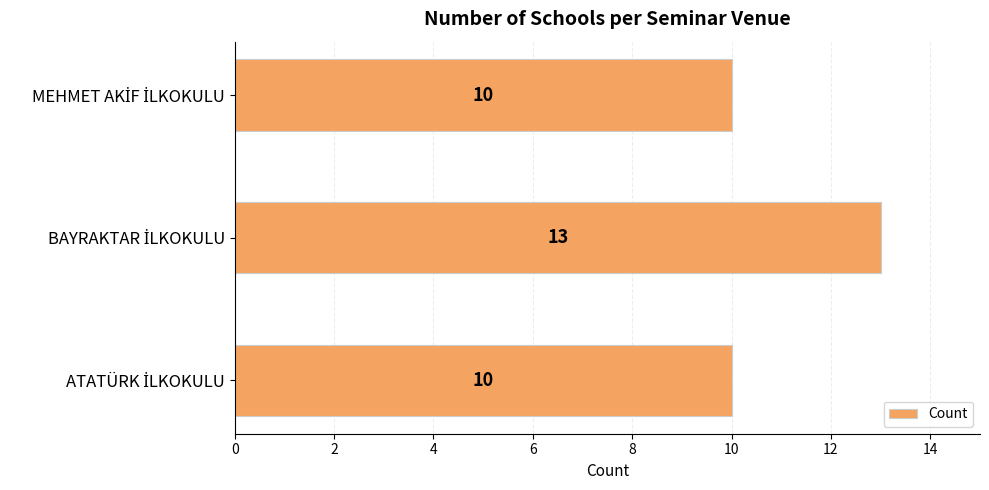

What is the difference between the maximum and minimum values?

3